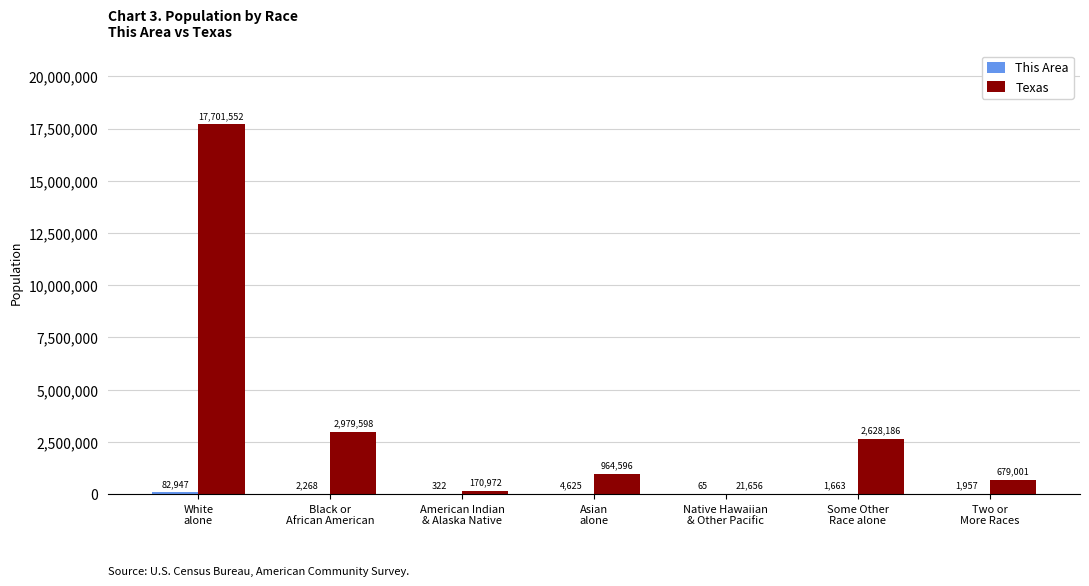

What is the sum of all Texas values?

25145561